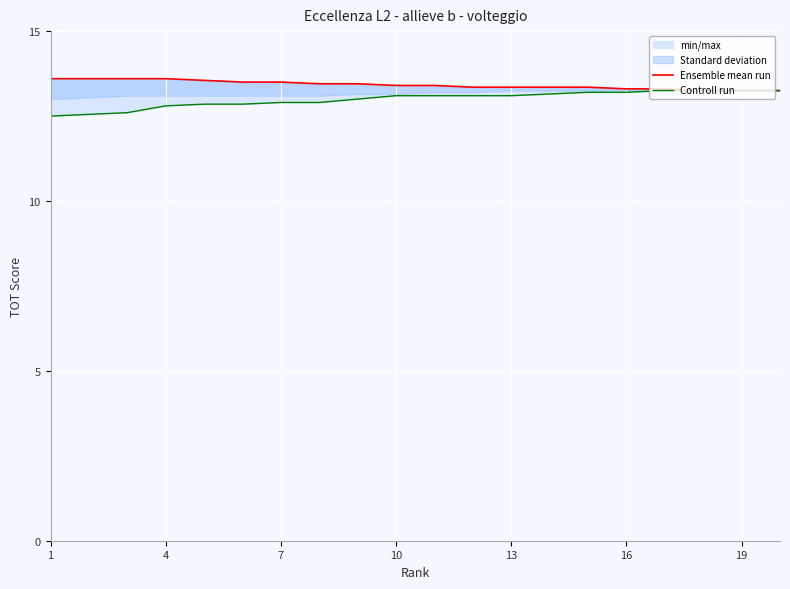

Between 4 and 13, which series saw the biggest shift?

Controll run